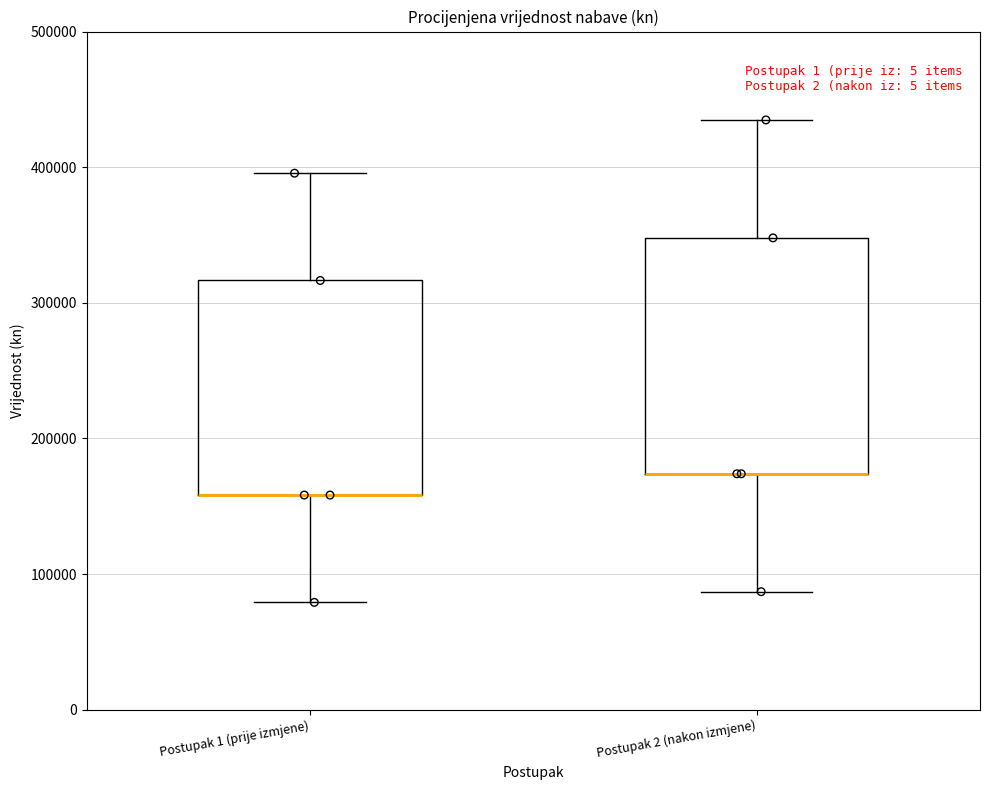

Where is the lower edge of the box for Postupak 2 (nakon izmjene) on the y-axis? The values are not printed on the chart, so give them approximately, as read against the axis.

170000